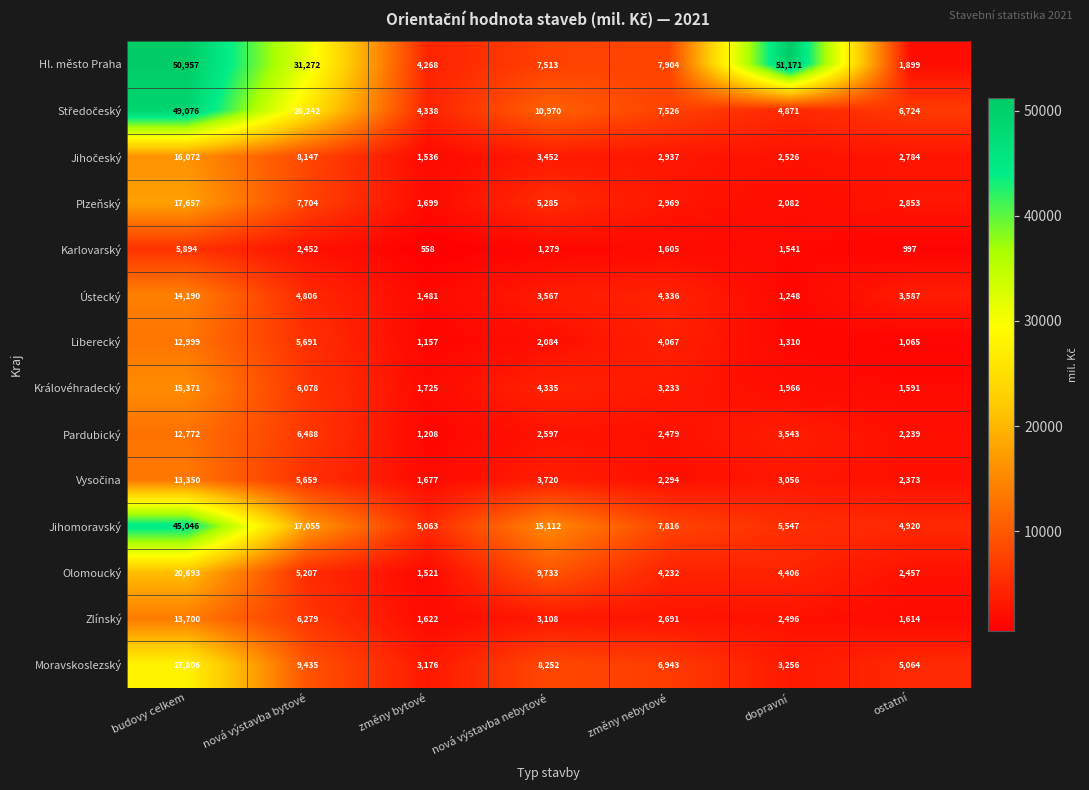

True or false: Plzeňský has a value of 2853 at ostatní.

True